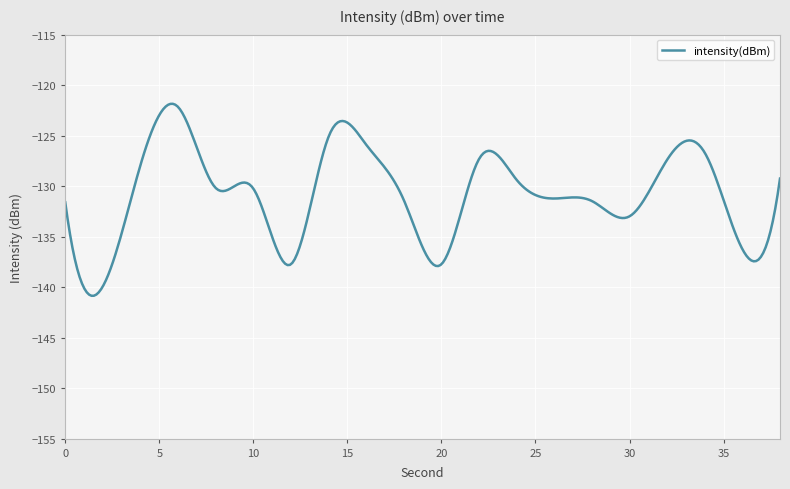

What is the minimum value shown in the chart?

-140.9